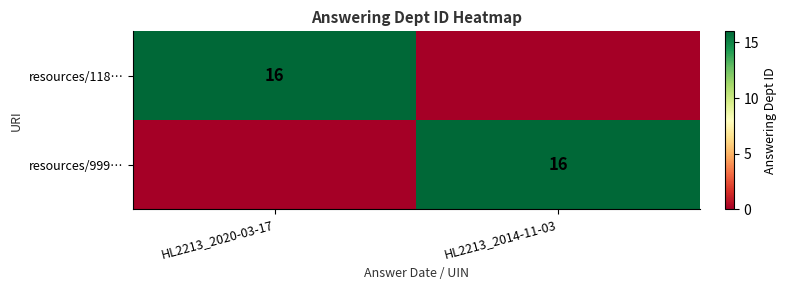

The resources/999… series shows 16 at HL2213_2014-11-03. True or false?

True